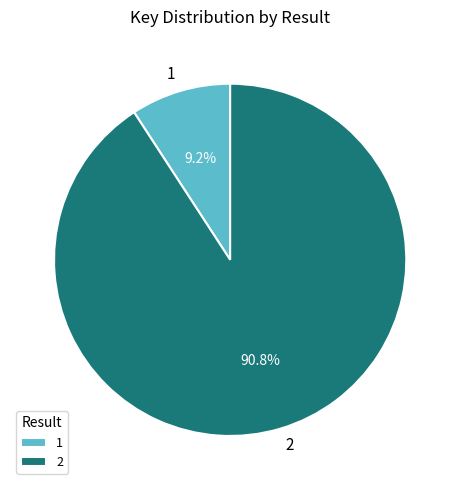

How many slices are in this pie chart?

2